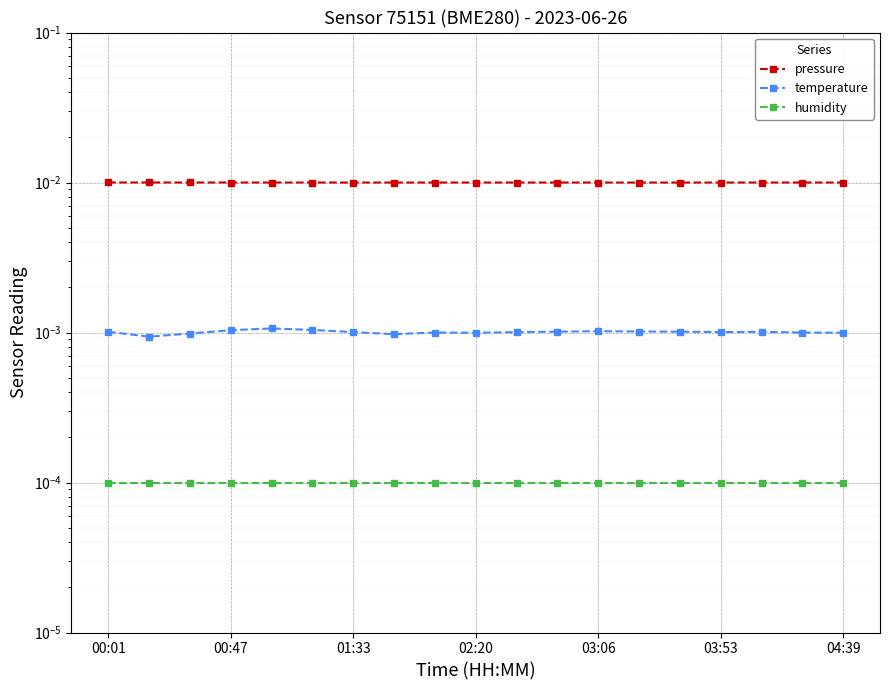

Rank the series at 8 from lowest to highest value.

humidity, temperature, pressure